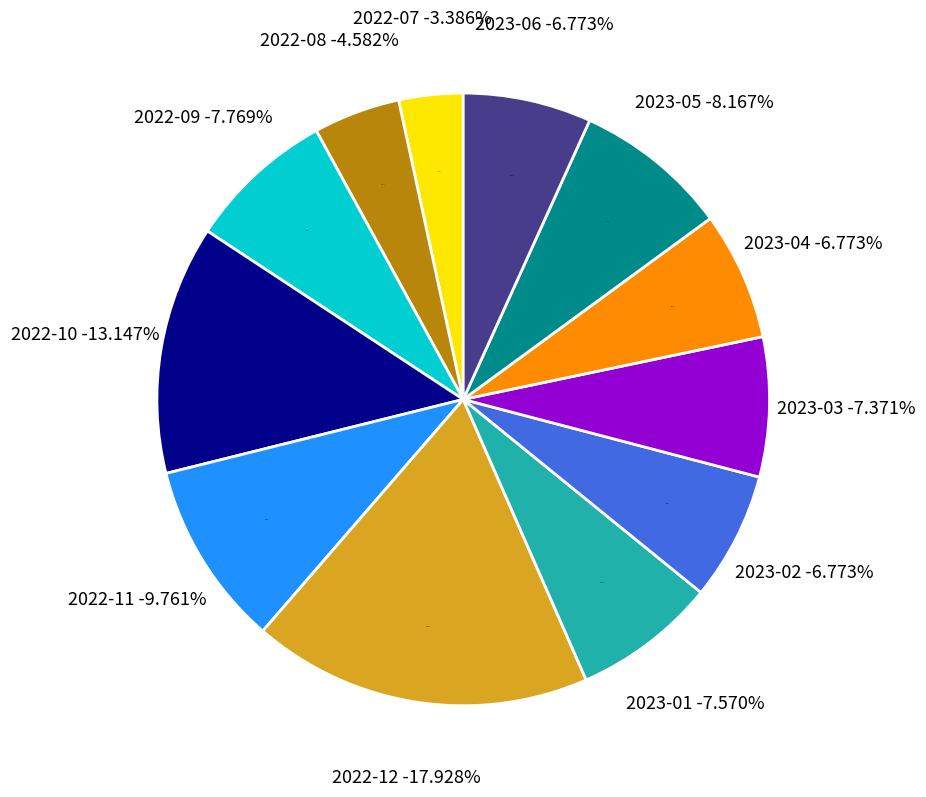

Which slice is the smallest?

2022-07